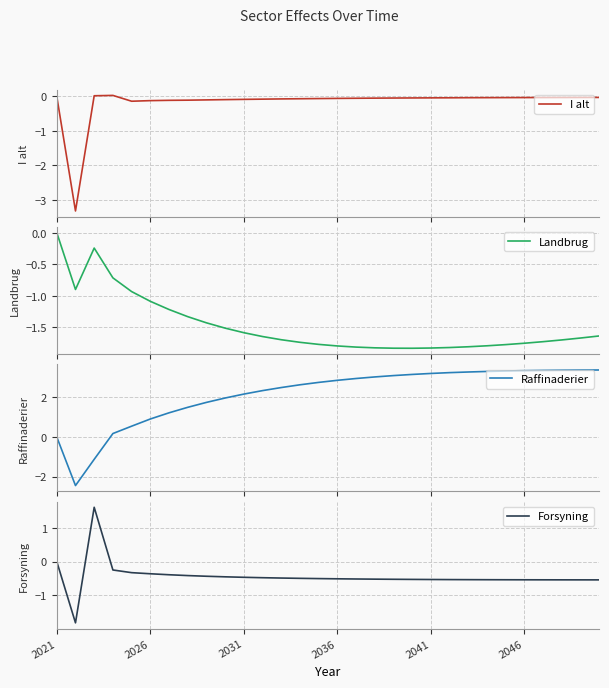

What is the lowest value of the Forsyning series?

-1.8